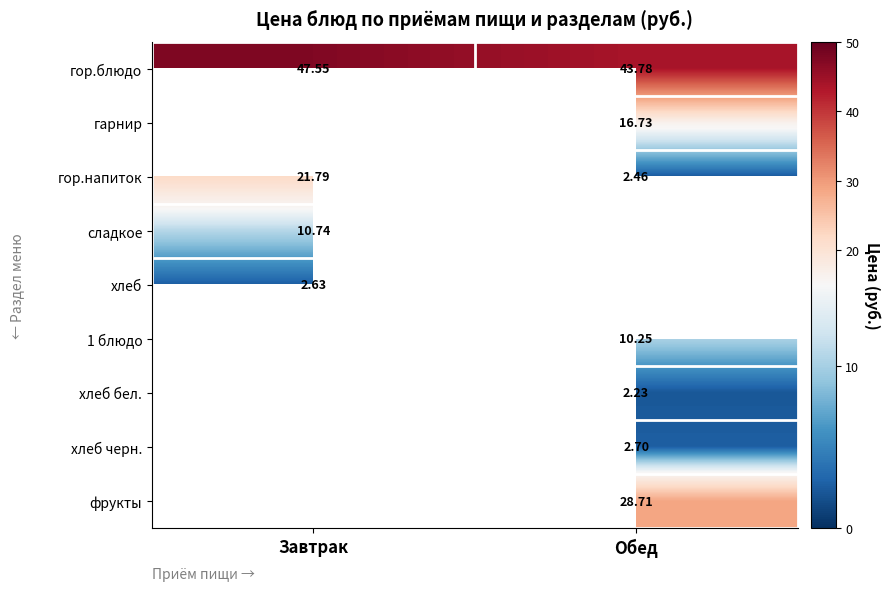

How many values in the гор.блюдо series are below 47?

1